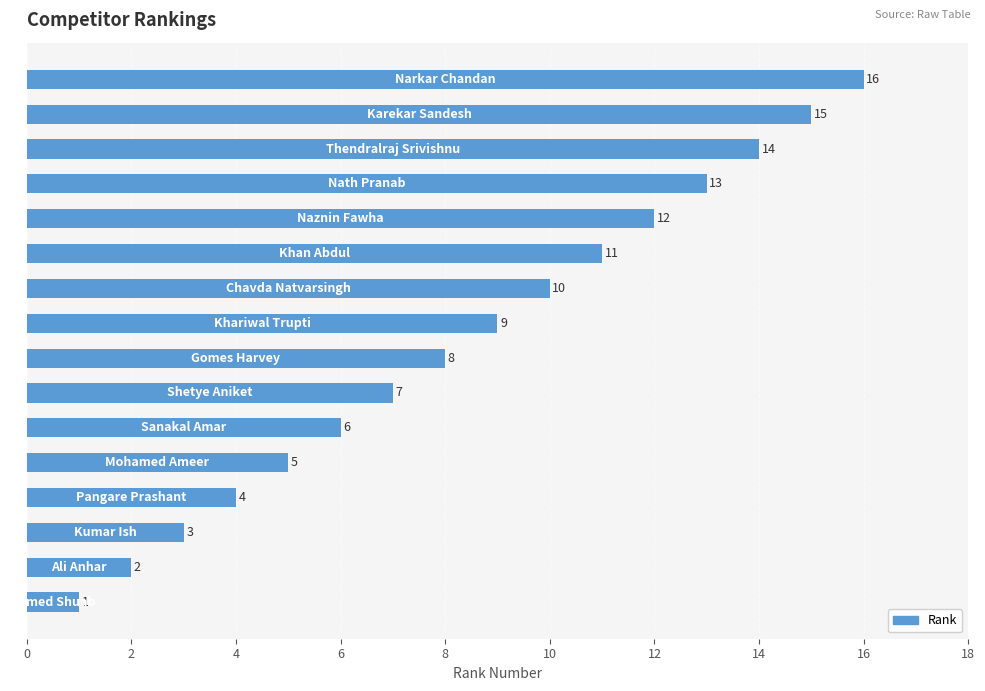

What is the difference between the maximum and minimum values?

15